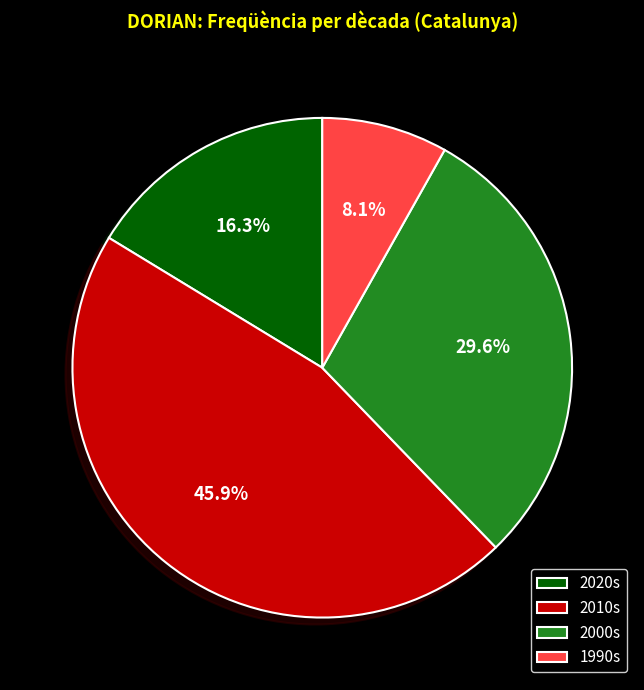

How many slices are in this pie chart?

4